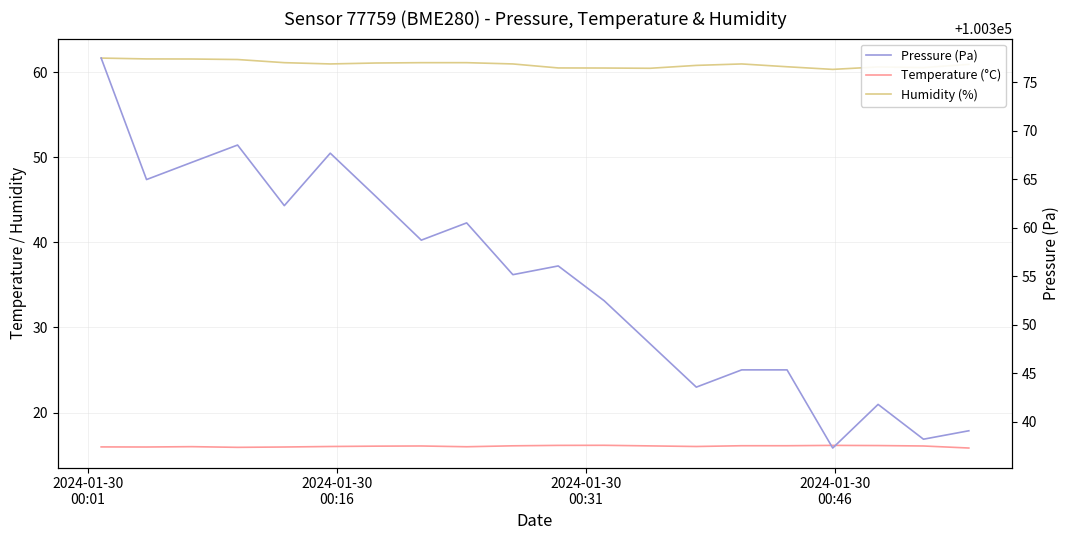

How many series are shown in this chart?

3